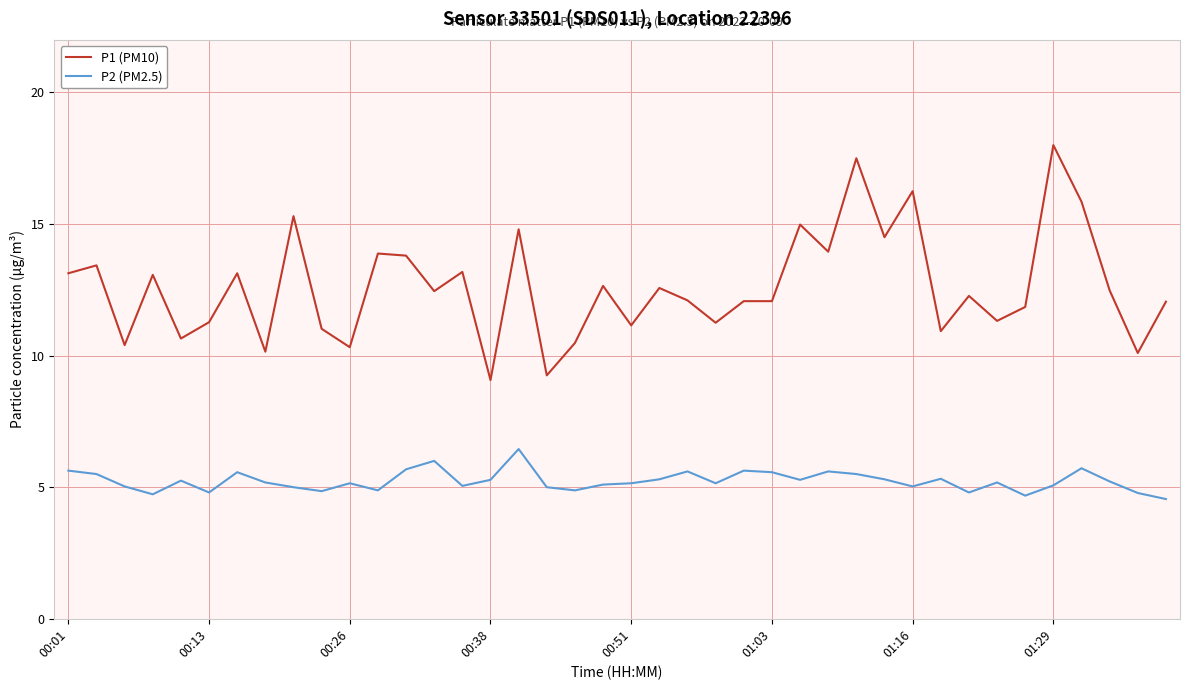

True or false: P2 (PM2.5) and P1 (PM10) intersect in this chart.

False